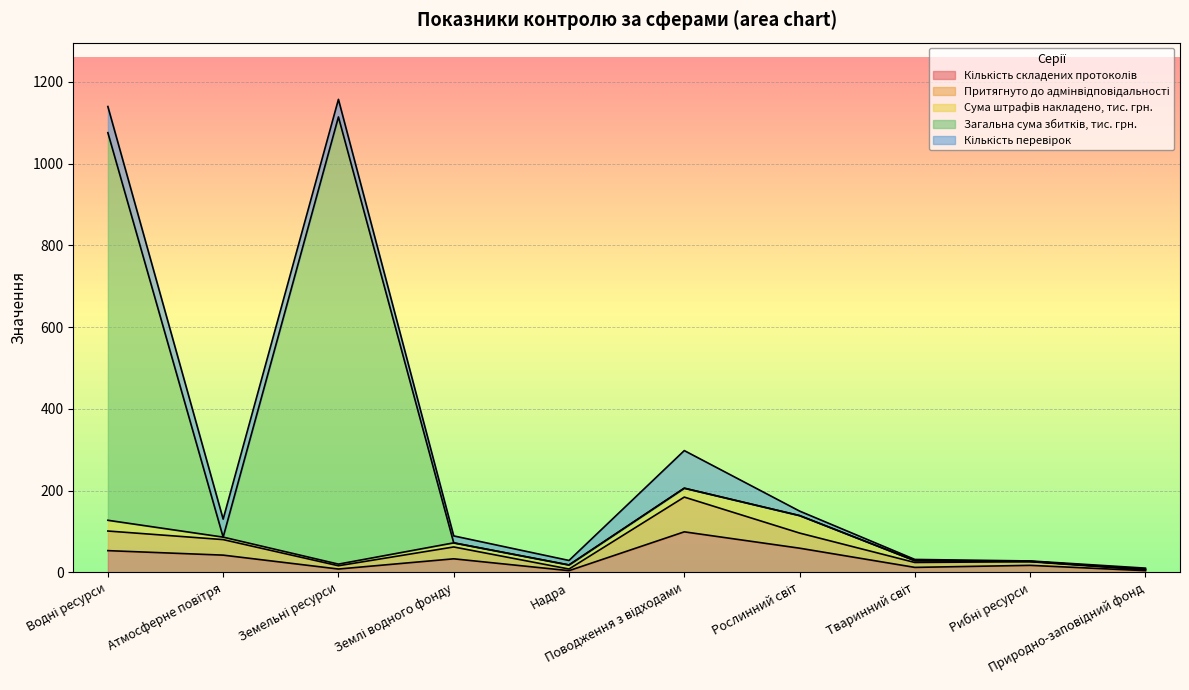

True or false: Притягнуто до адмінвідповідальності and Кількість складених протоколів cross at least once.

False